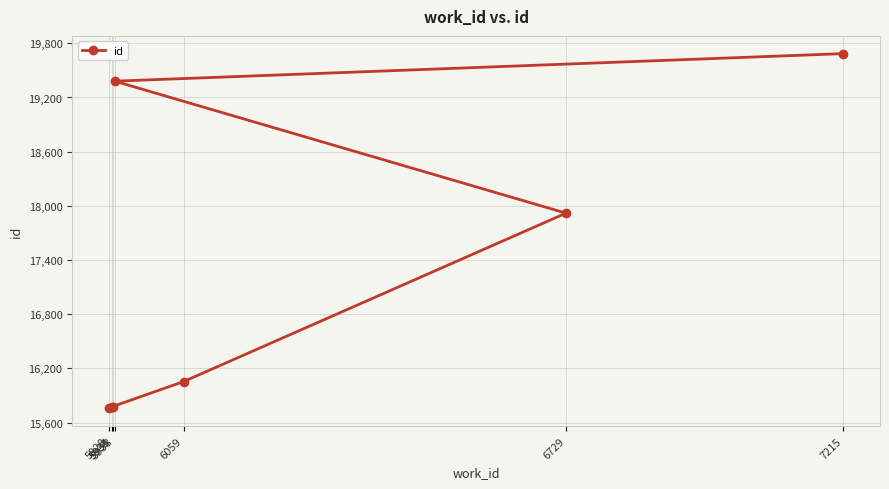

Which label corresponds to the largest value in the chart?

7215